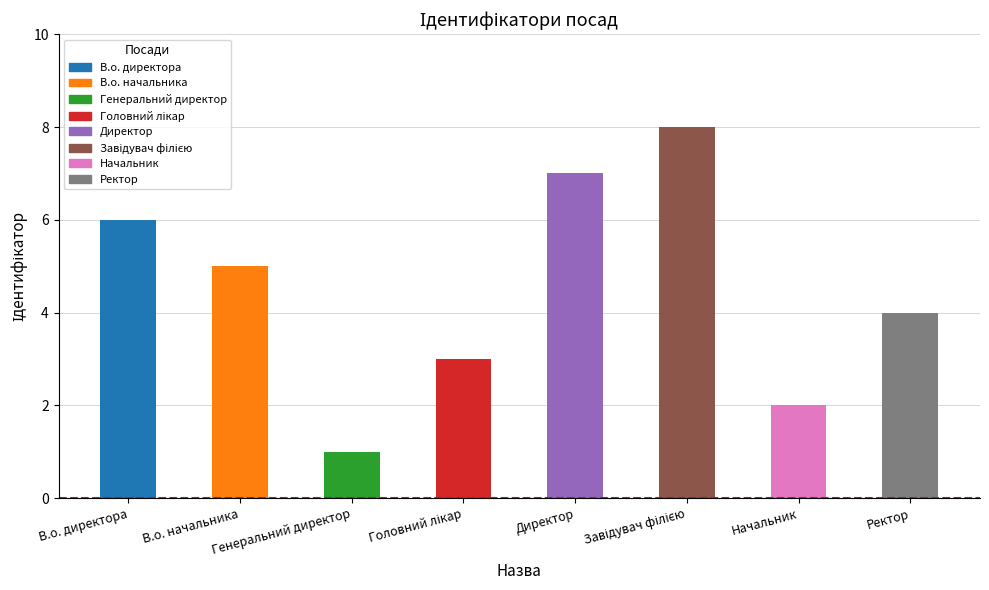

What is the sum of all values?

36